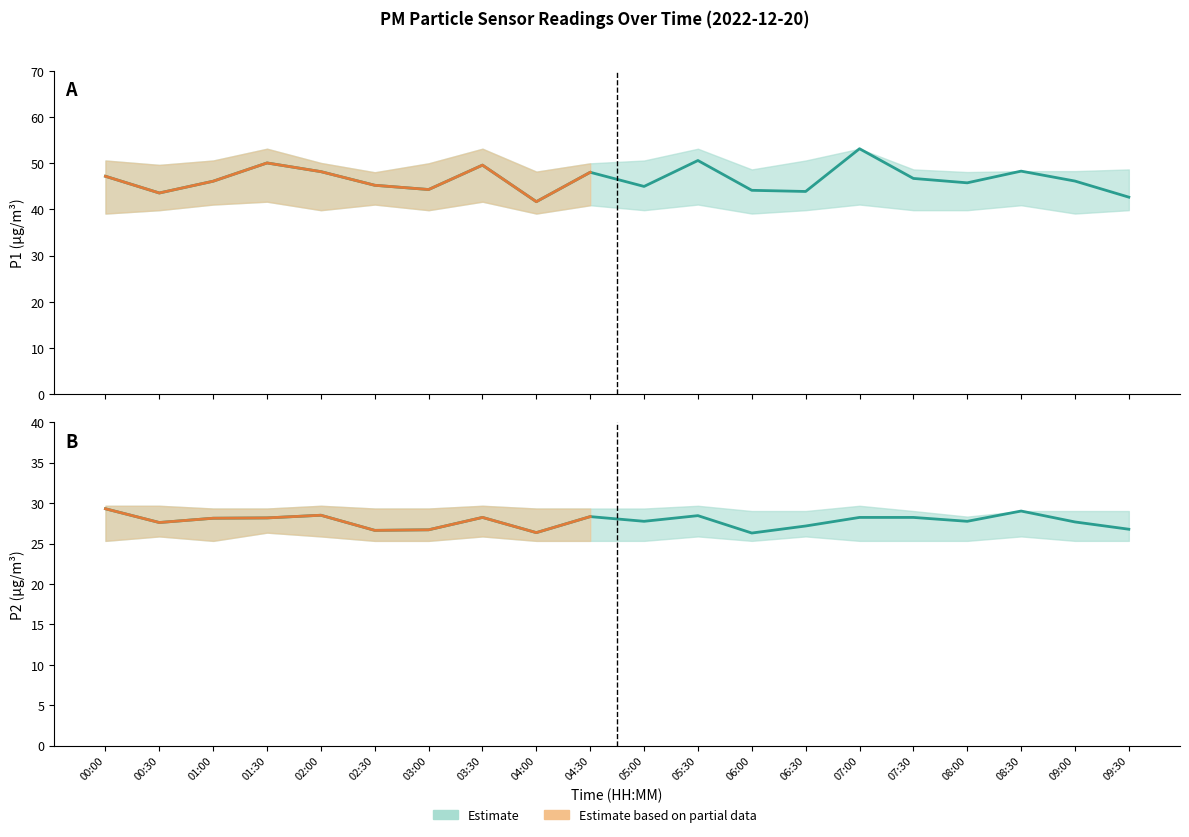

What is the average value of the P1 series?

46.5